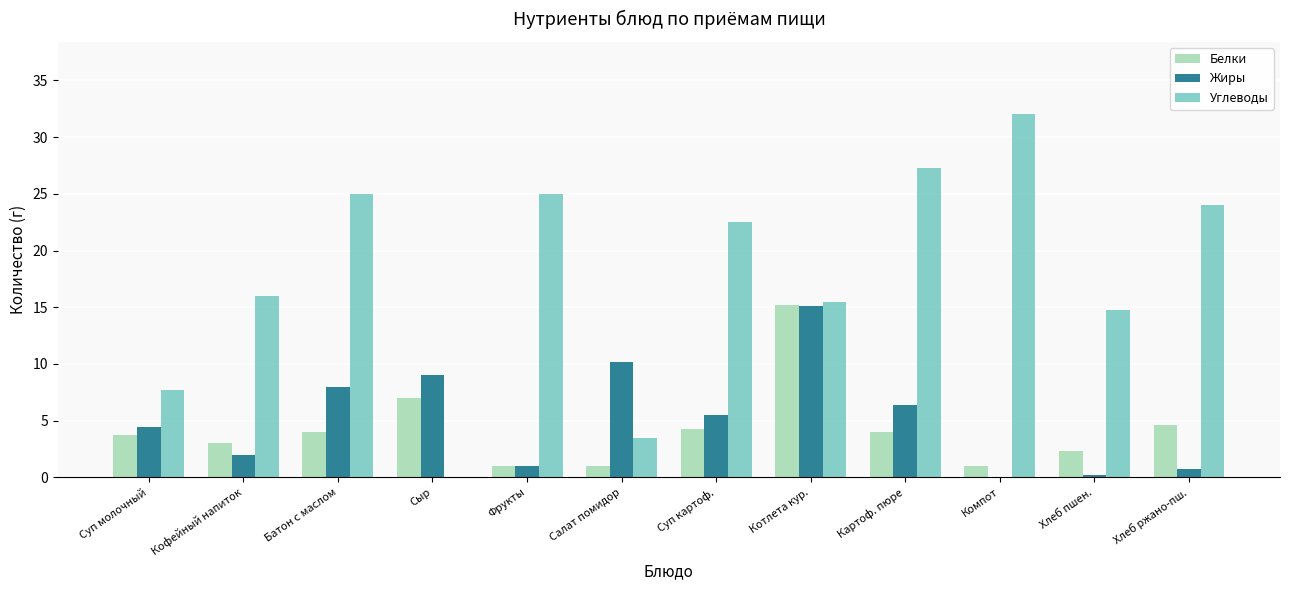

Reading left to right, what are all the values shown in this chart?

Белки: Суп молочный=3.7	Кофейный напиток=3.0	Батон с маслом=4.0	Сыр=7.0	Фрукты=1.0	Салат помидор=1.0	Суп картоф.=4.3	Котлета кур.=15.2	Картоф. пюре=4.0	Компот=1.0	Хлеб пшен.=2.3	Хлеб ржано-пш.=4.6
Жиры: Суп молочный=4.5	Кофейный напиток=2.0	Батон с маслом=8.0	Сыр=9.0	Фрукты=1.0	Салат помидор=10.2	Суп картоф.=5.5	Котлета кур.=15.1	Картоф. пюре=6.4	Компот=0.0	Хлеб пшен.=0.2	Хлеб ржано-пш.=0.8
Углеводы: Суп молочный=7.7	Кофейный напиток=16.0	Батон с маслом=25.0	Сыр=0.0	Фрукты=25.0	Салат помидор=3.5	Суп картоф.=22.6	Котлета кур.=15.5	Картоф. пюре=27.3	Компот=32.0	Хлеб пшен.=14.8	Хлеб ржано-пш.=24.0